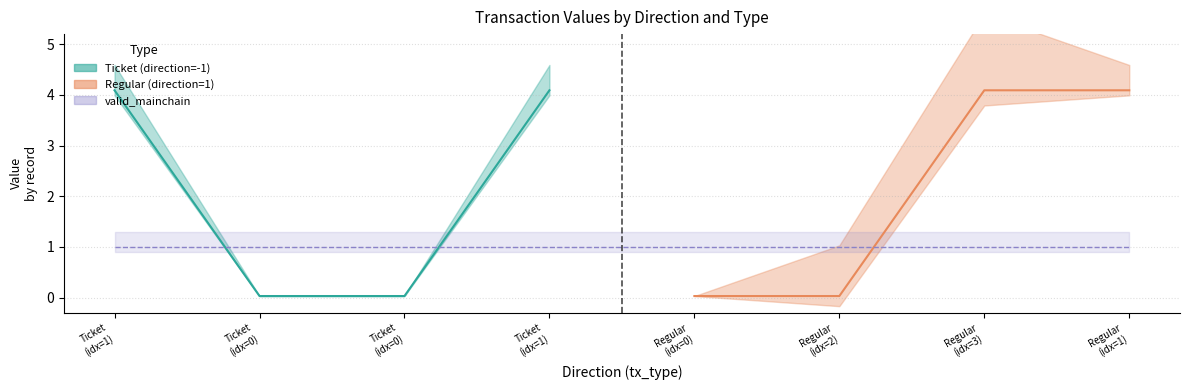

How many values in the value series exceed 4?

4